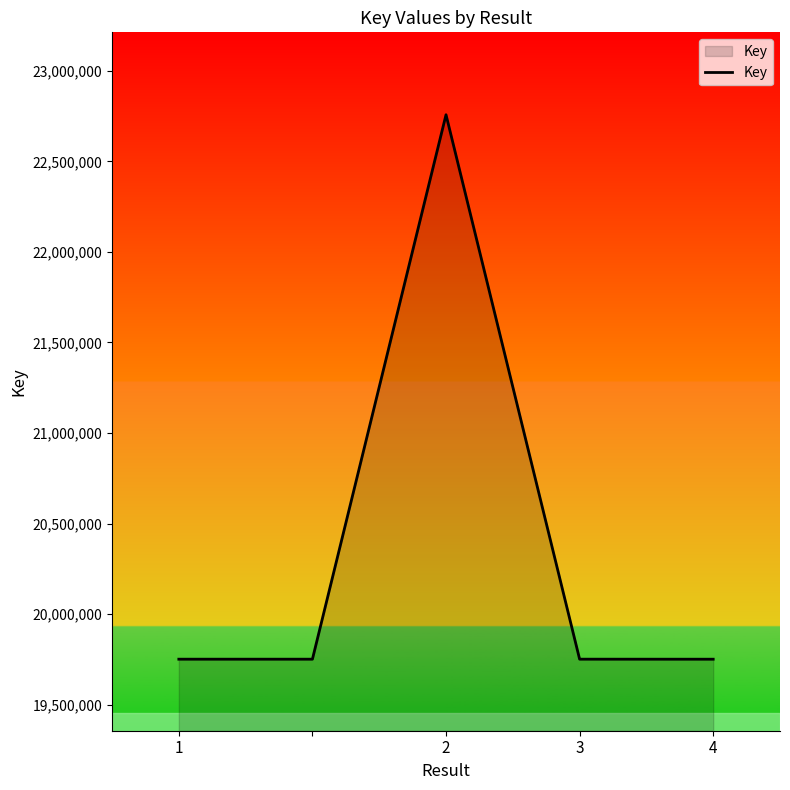

What is the sum of all values?

101760593